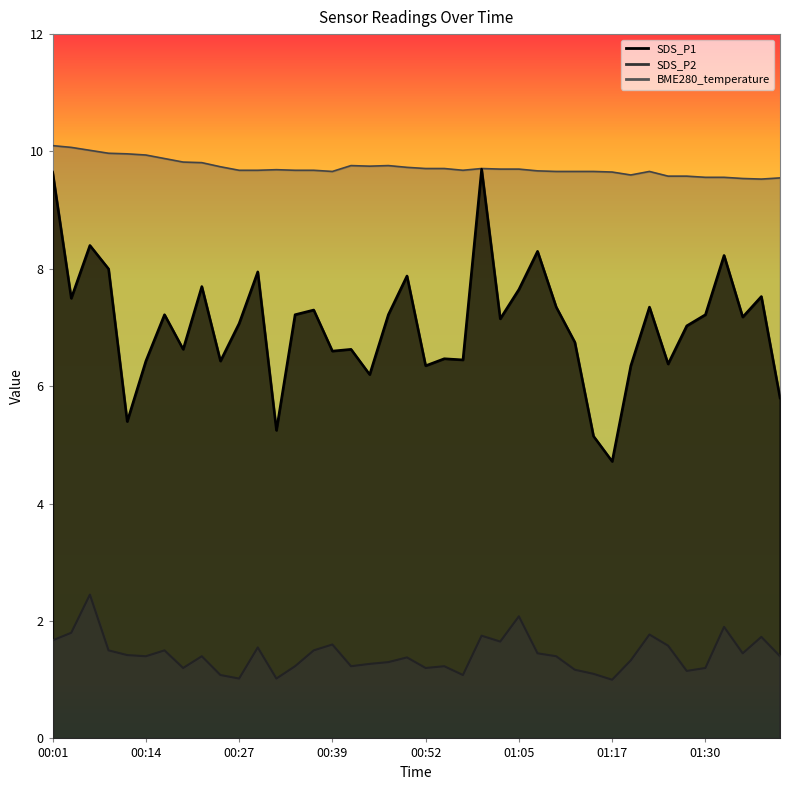

What is the smallest value displayed?

1.0